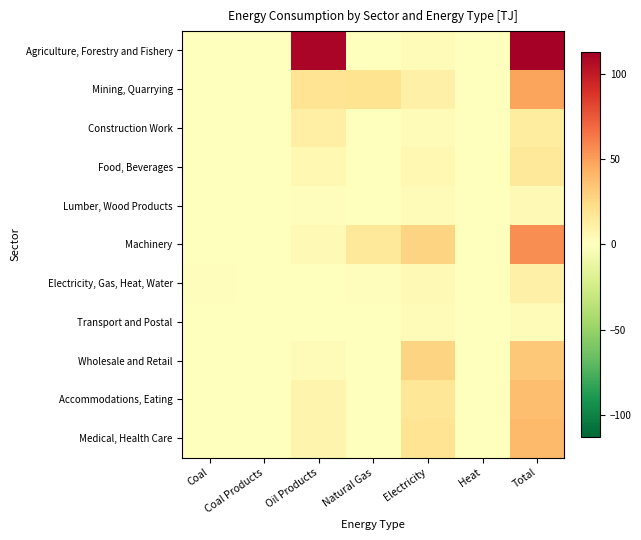

At how many categories does at least one series exceed 77?

2